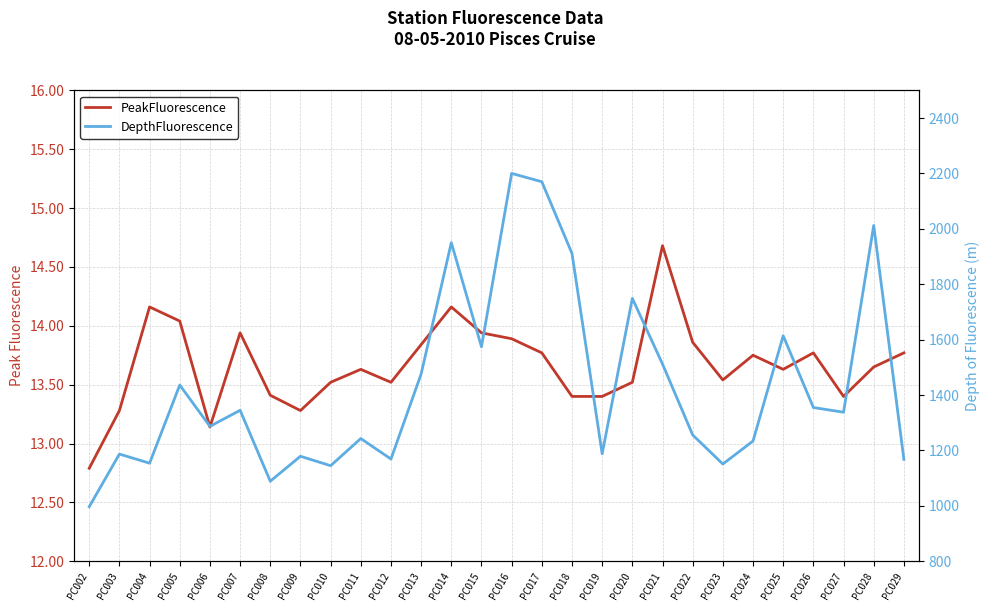

What is the minimum value for DepthFluorescence?

997.0